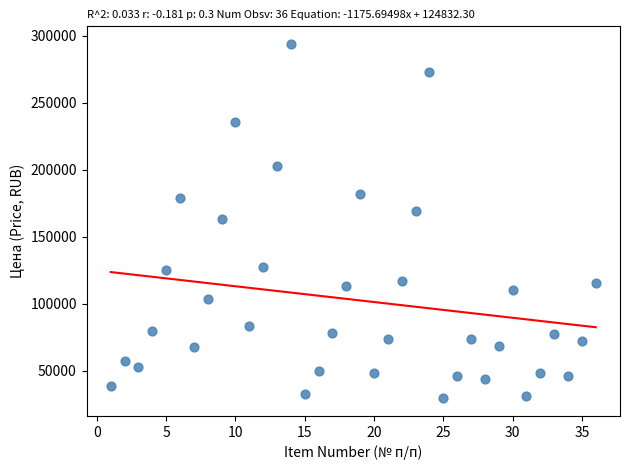

What is the range of X values (max minus min)?

35